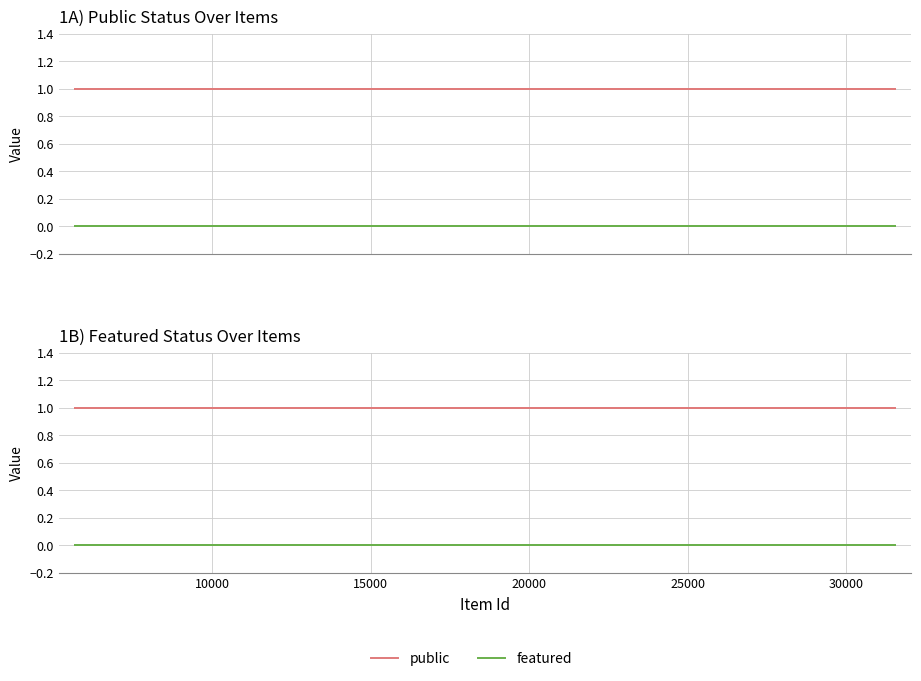

Rank the series by their average value, from lowest to highest.

featured, public